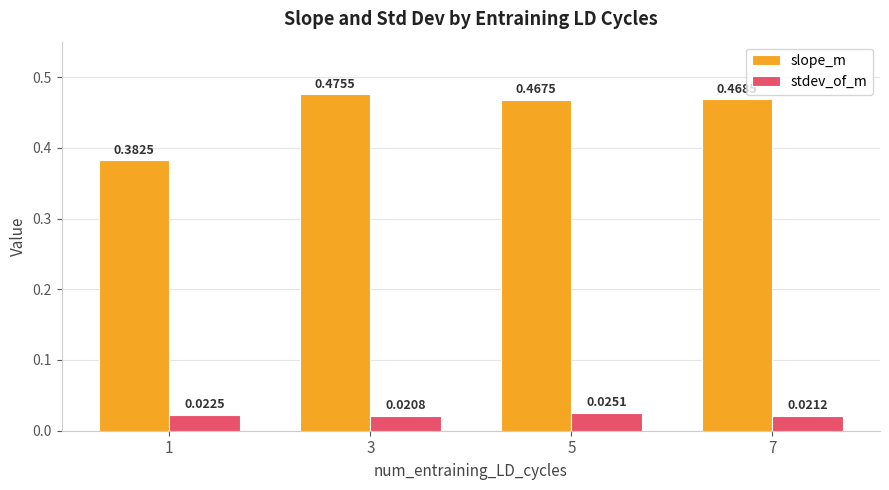

At 3, list the series in order from largest to smallest.

slope_m, stdev_of_m